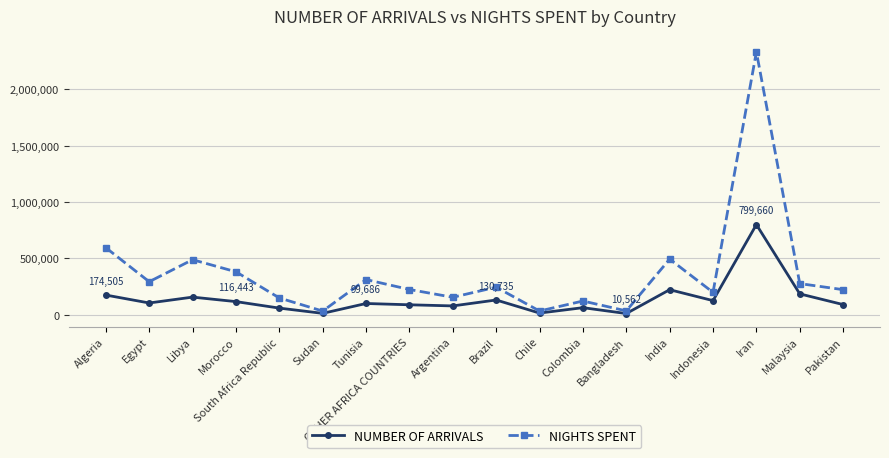

How many values in the NIGHTS SPENT series are below 244446?

9